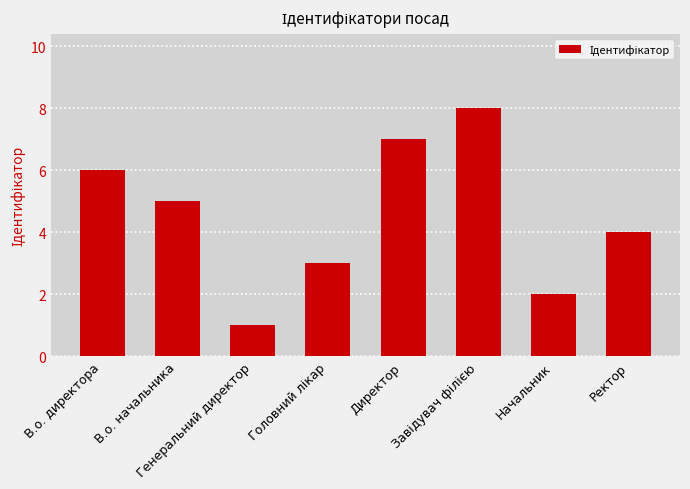

Are the bars horizontal?

No